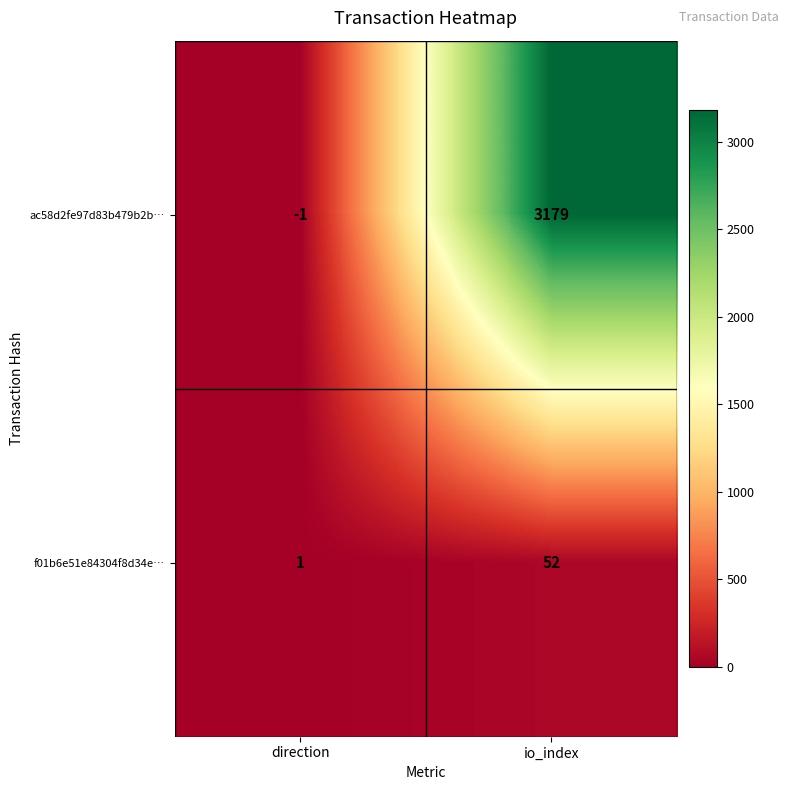

At how many categories does at least one series exceed 448?

1